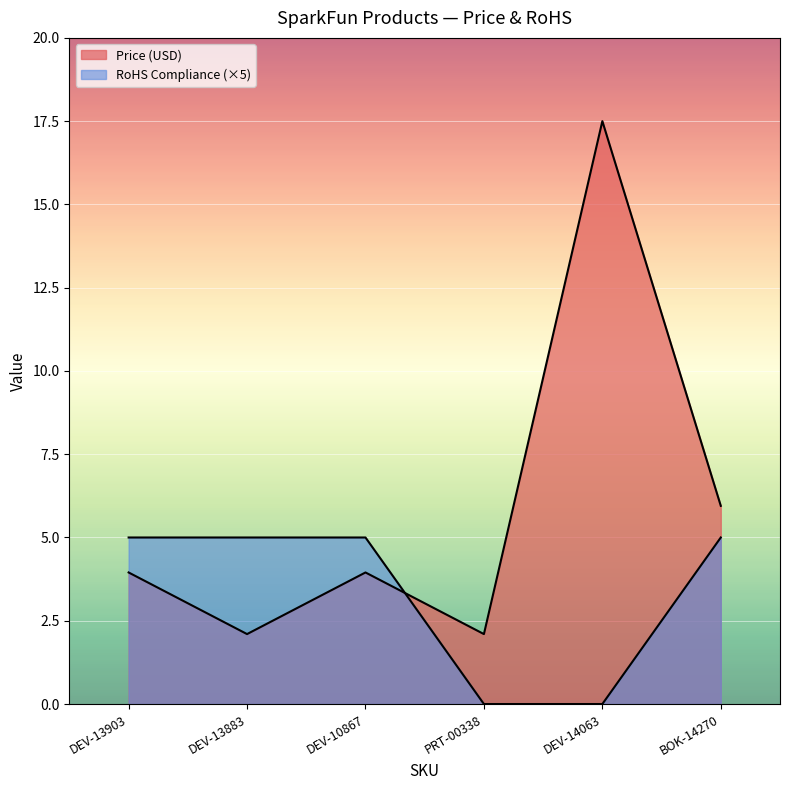

At which category is the sum across all series the highest?

DEV-14063